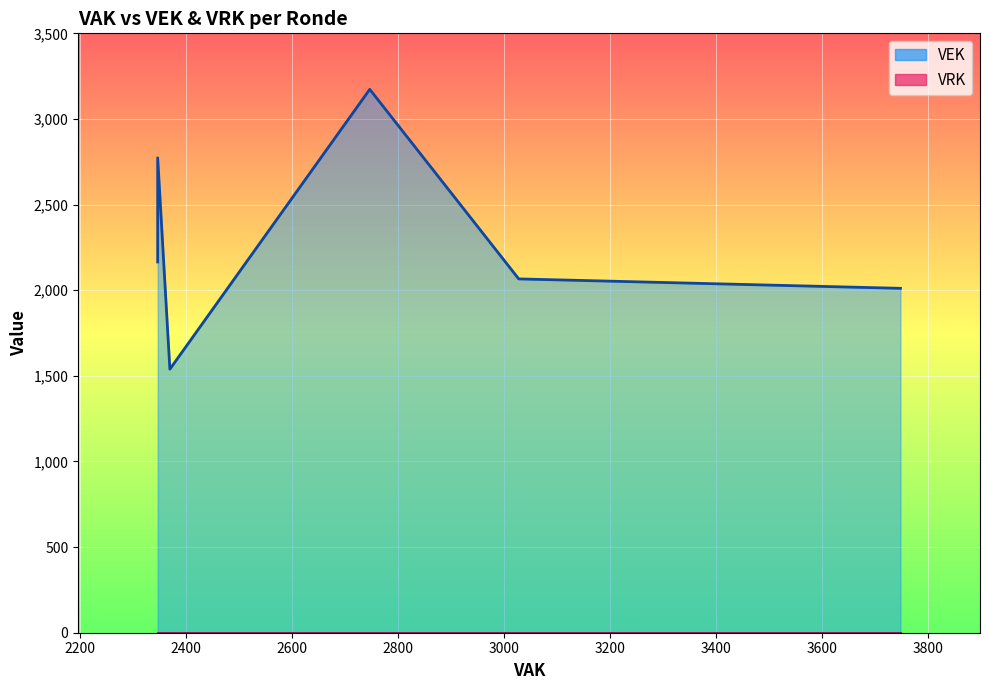

What is the value of the VEK point at the 7th from the left?

2165